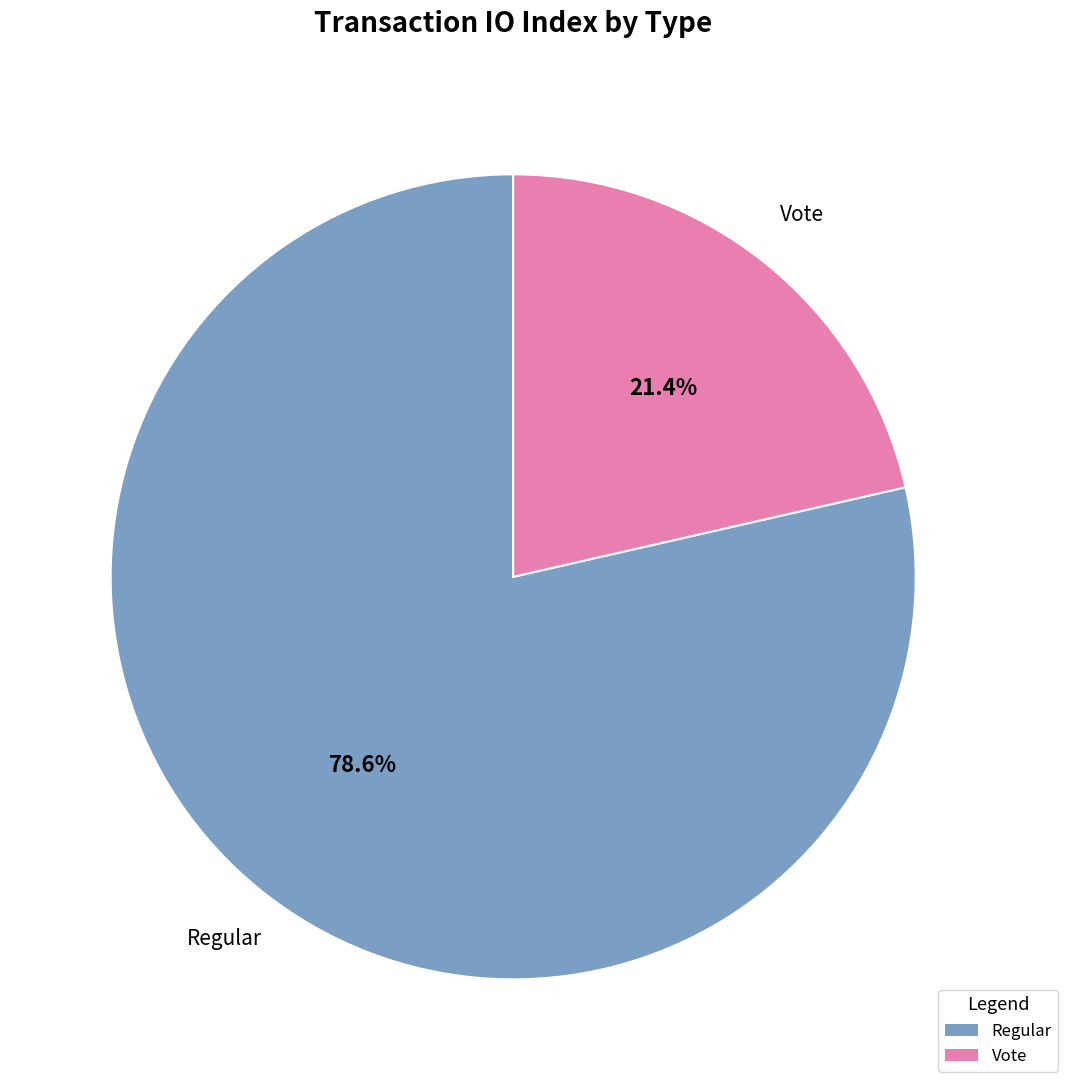

Do Vote and Regular together represent more than half of the pie?

Yes